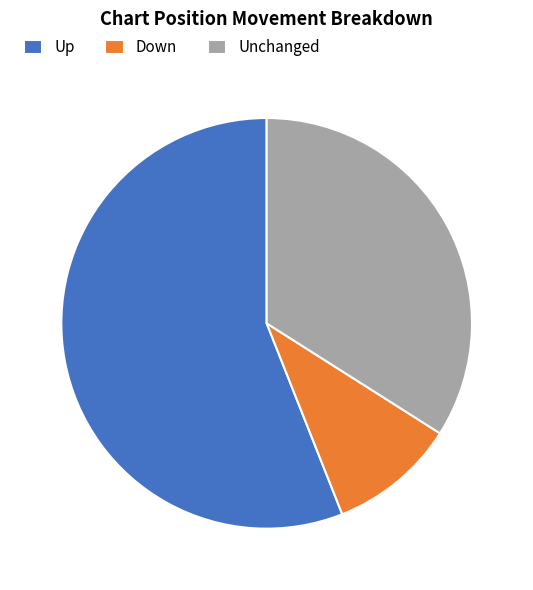

Combined, do Down and Unchanged account for over 50%?

No